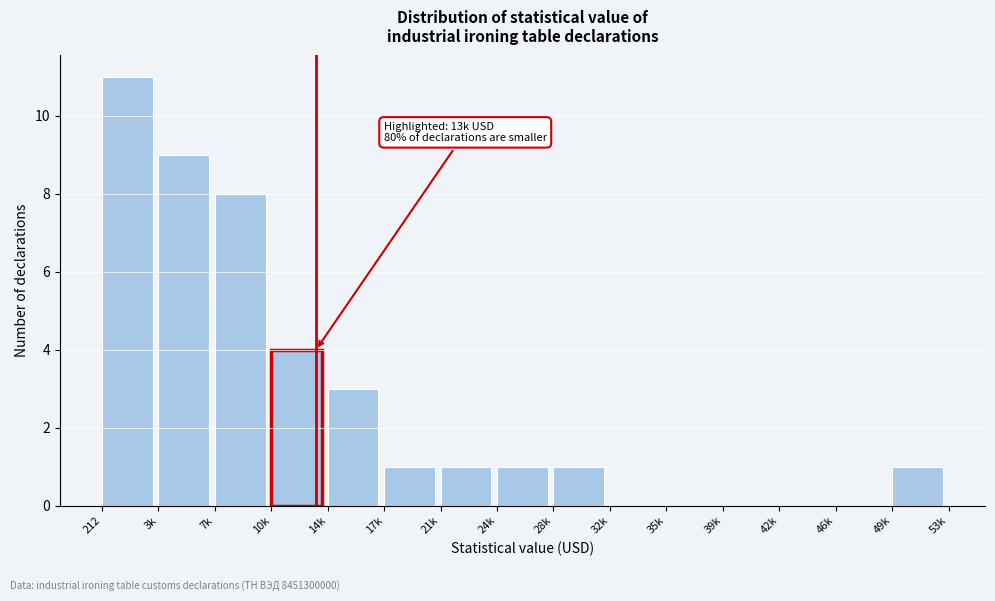

Reading right to left, extract all data points from this chart.

49k=1	46k=0	42k=0	39k=0	35k=0	32k=0	28k=1	24k=1	21k=1	17k=1	14k=3	10k=4	7k=8	3k=9	212=11